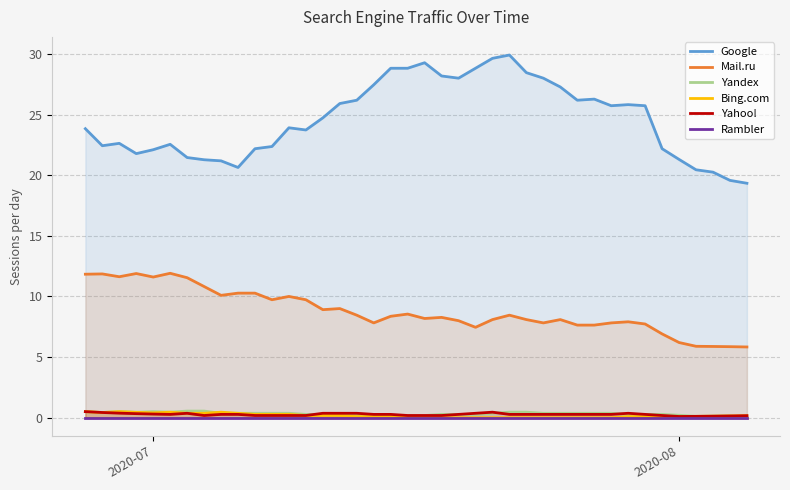

True or false: Yandex and Mail.ru cross at least once.

False